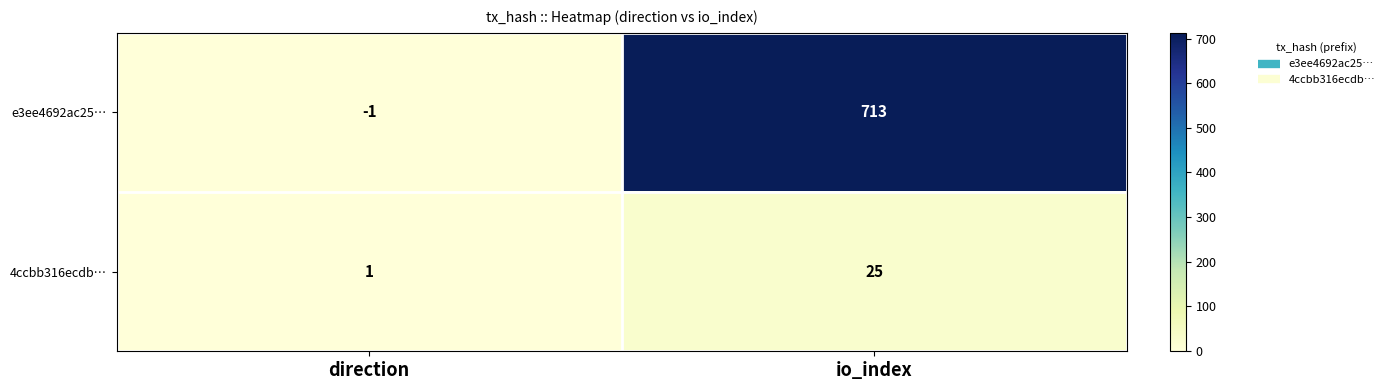

What is the maximum value shown in the chart?

713